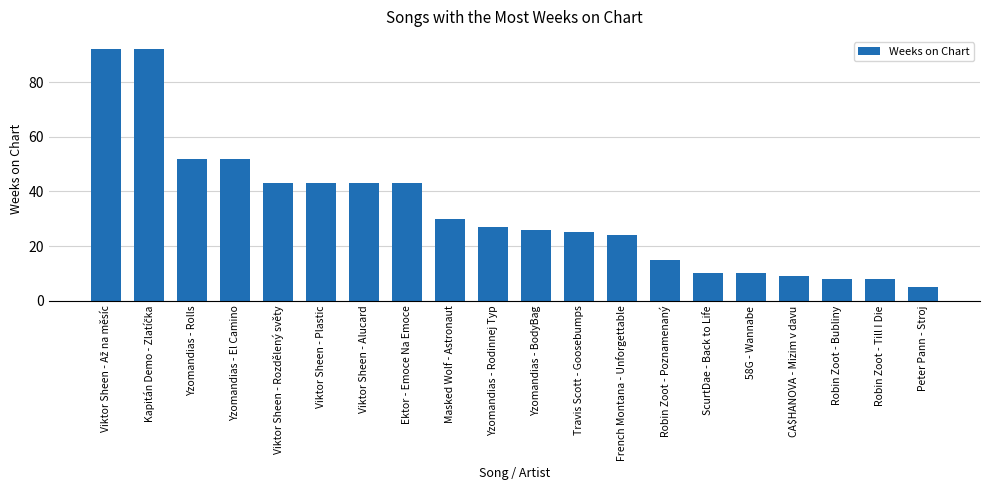

How many categories are shown in the chart?

20